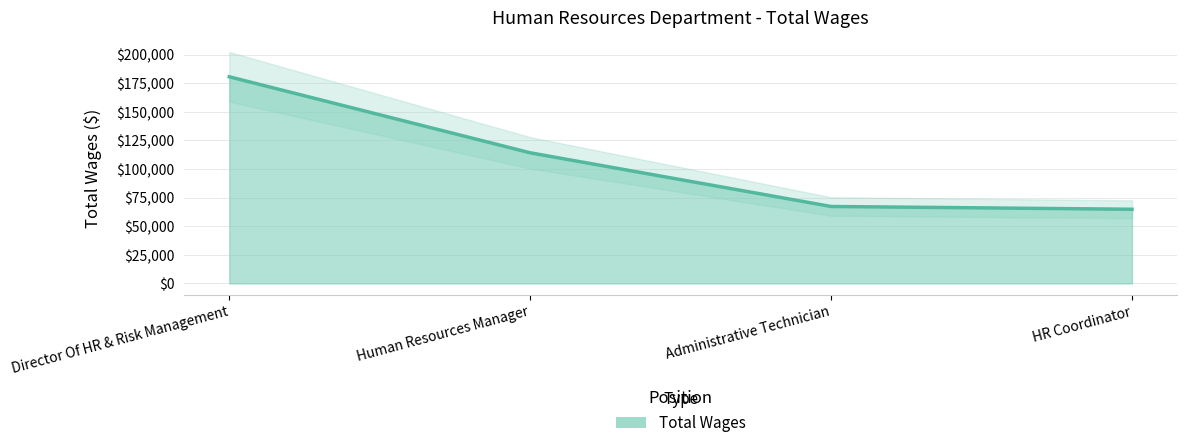

List the labels in order of value, largest first.

Director Of HR & Risk Management, Human Resources Manager, Administrative Technician, HR Coordinator